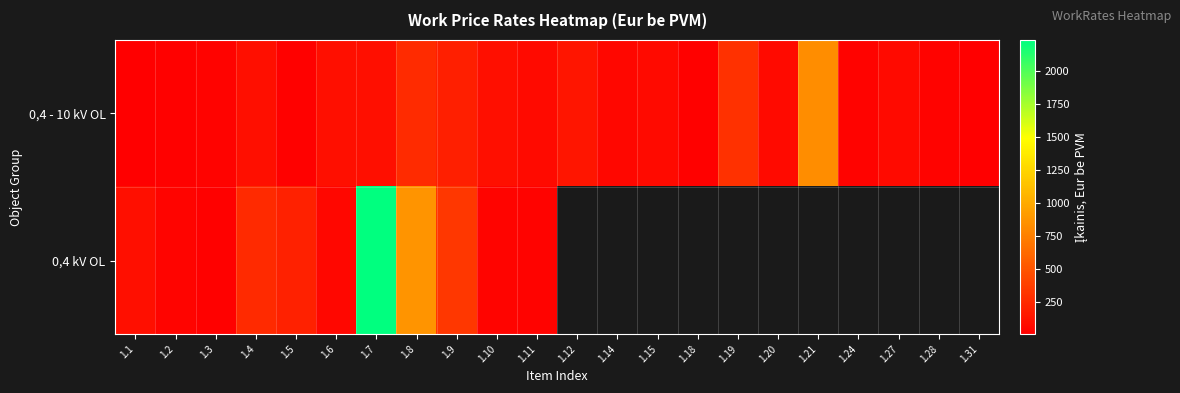

Is it true that 0,4 kV OL equals 34.0 at 1.1?

False